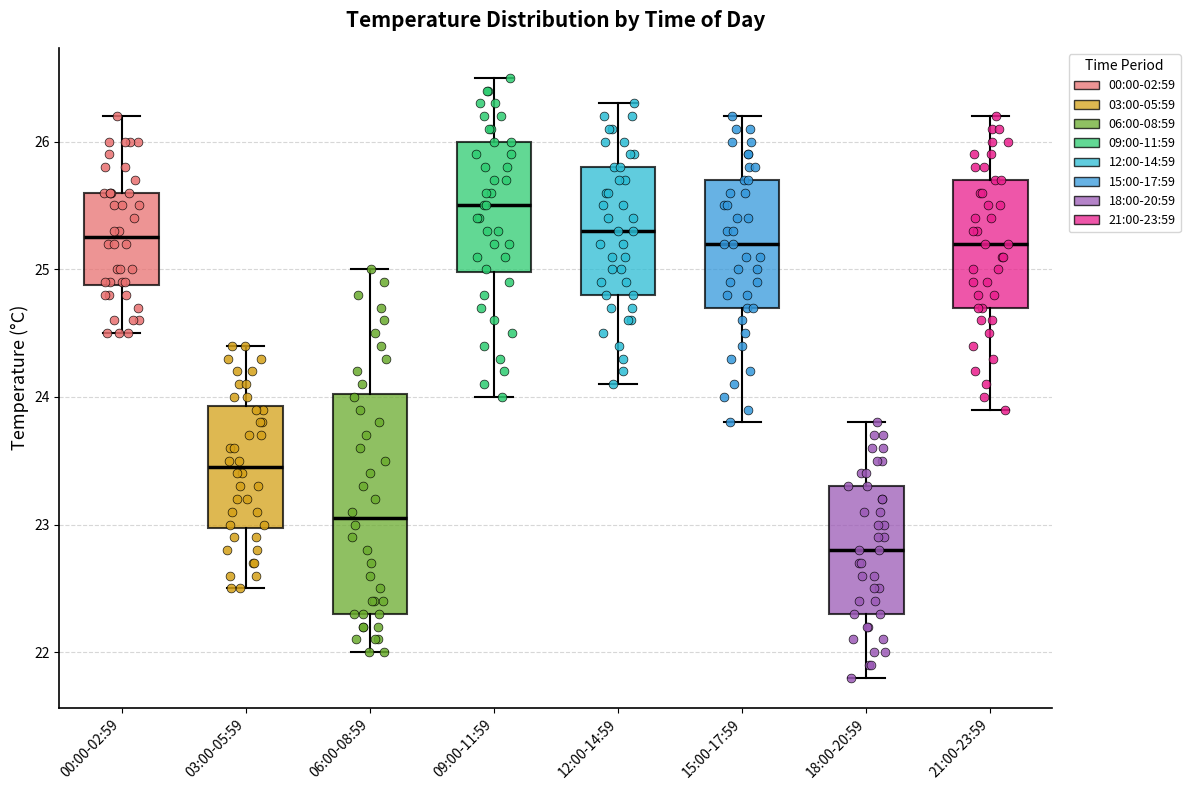

Reading left to right, read every box against the y-axis: the position of its median line, the range the box covers, and the ends of its whiskers. The values are not printed on the chart, so give them approximately, as read against the axis.

00:00-02:59: median 25.3, box 24.9 to 25.6, whiskers 24.5 to 26.2
03:00-05:59: median 23.5, box 23.0 to 23.9, whiskers 22.5 to 24.4
06:00-08:59: median 23.1, box 22.3 to 24.0, whiskers 22.0 to 25.0
09:00-11:59: median 25.5, box 25.0 to 26.0, whiskers 24.0 to 26.5
12:00-14:59: median 25.3, box 24.8 to 25.8, whiskers 24.1 to 26.3
15:00-17:59: median 25.2, box 24.7 to 25.7, whiskers 23.8 to 26.2
18:00-20:59: median 22.8, box 22.3 to 23.3, whiskers 21.8 to 23.8
21:00-23:59: median 25.2, box 24.7 to 25.7, whiskers 23.9 to 26.2